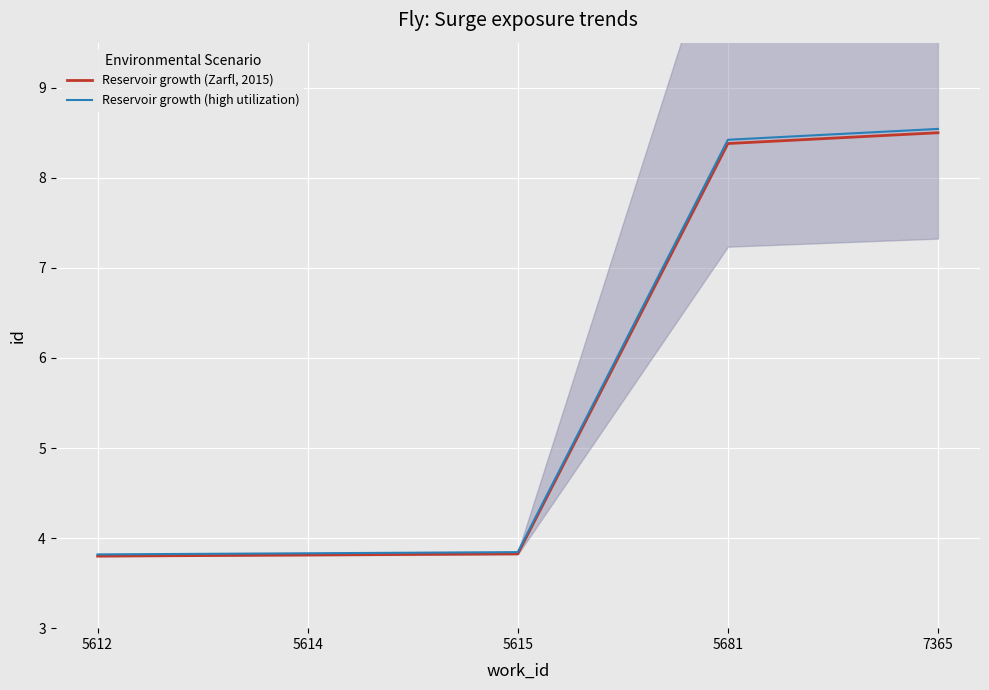

What is the value of the Reservoir growth (high utilization) point at the 1st from the left?

3.8